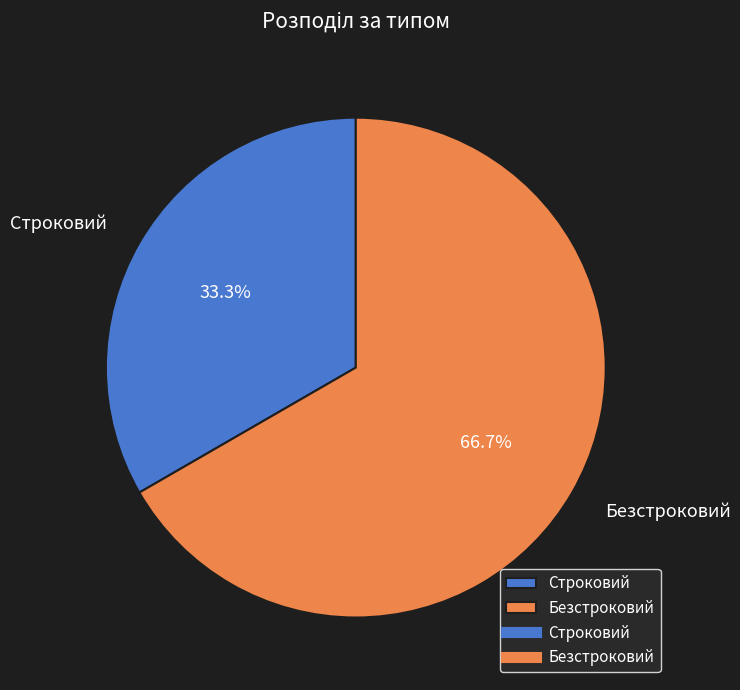

Combined, what portion of the pie is Строковий and Безстроковий?

100.0%